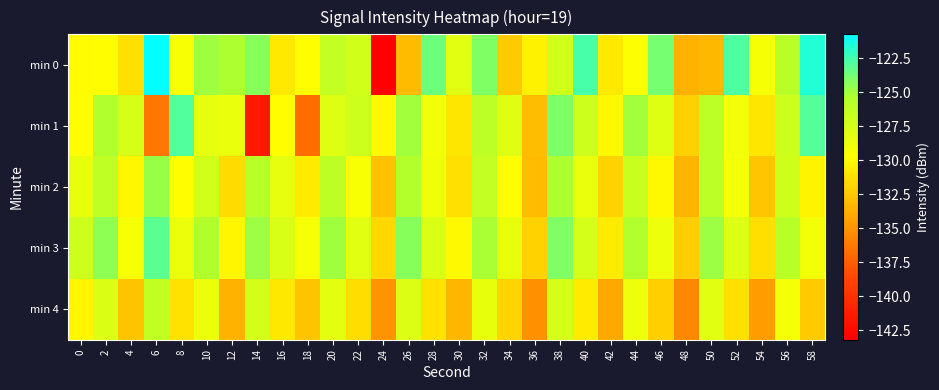

At which category is the sum across all series the highest?

38